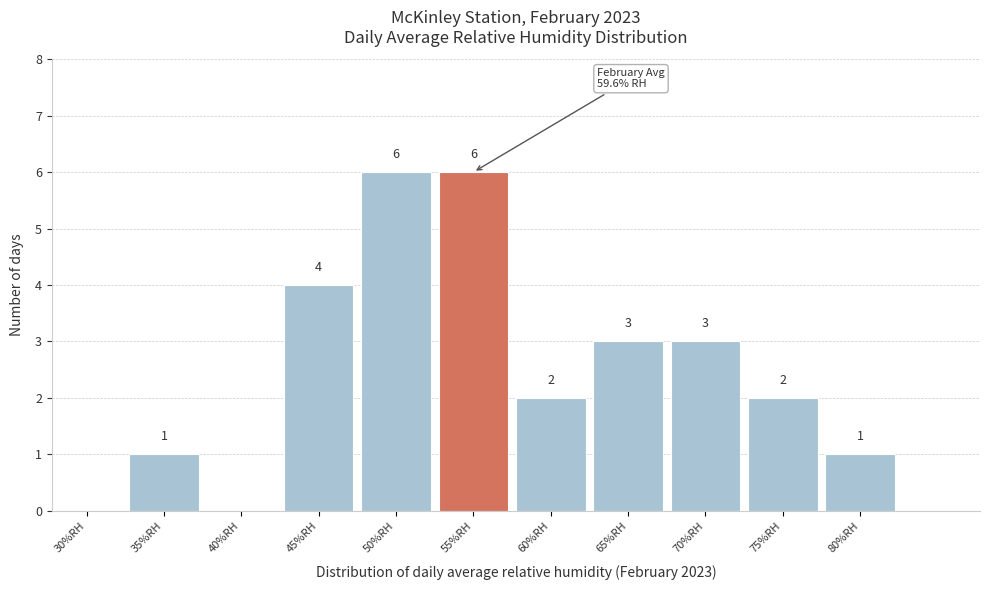

Reading left to right, extract all data points from this chart.

30%RH=0	35%RH=1	40%RH=0	45%RH=4	50%RH=6	55%RH=6	60%RH=2	65%RH=3	70%RH=3	75%RH=2	80%RH=1